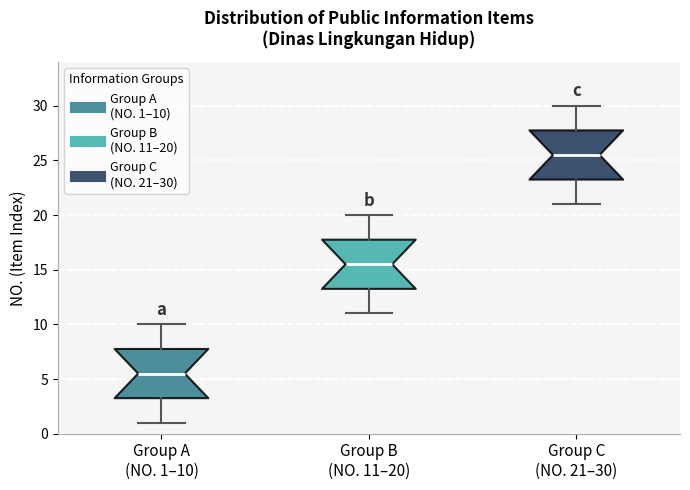

Which box's median line is the highest?

Group C (NO. 21–30)